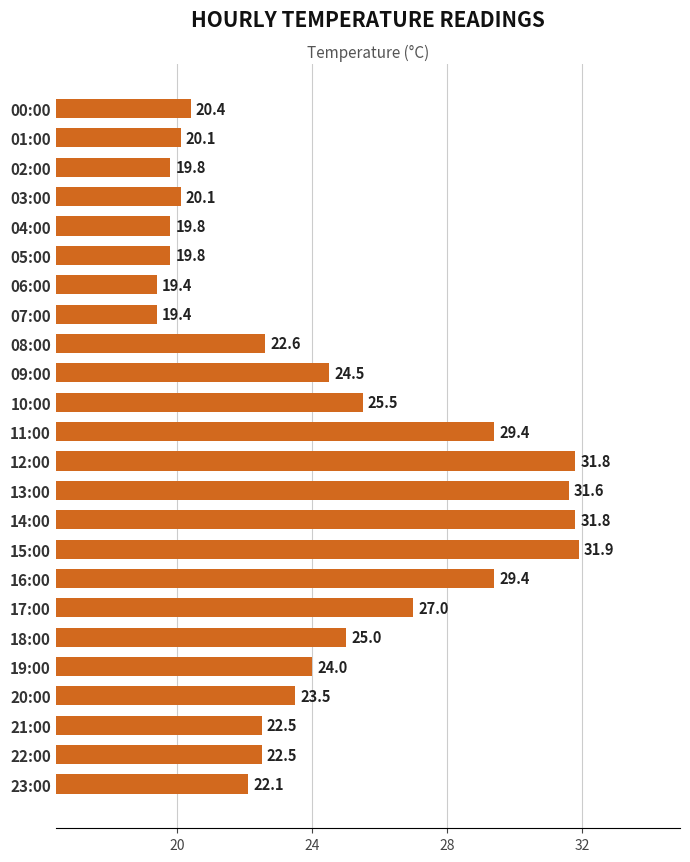

True or false: the data shows 31.9 at 15:00.

True